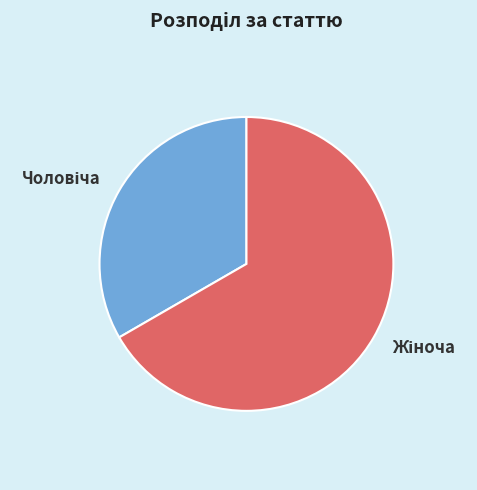

Does any single category account for the majority?

Yes